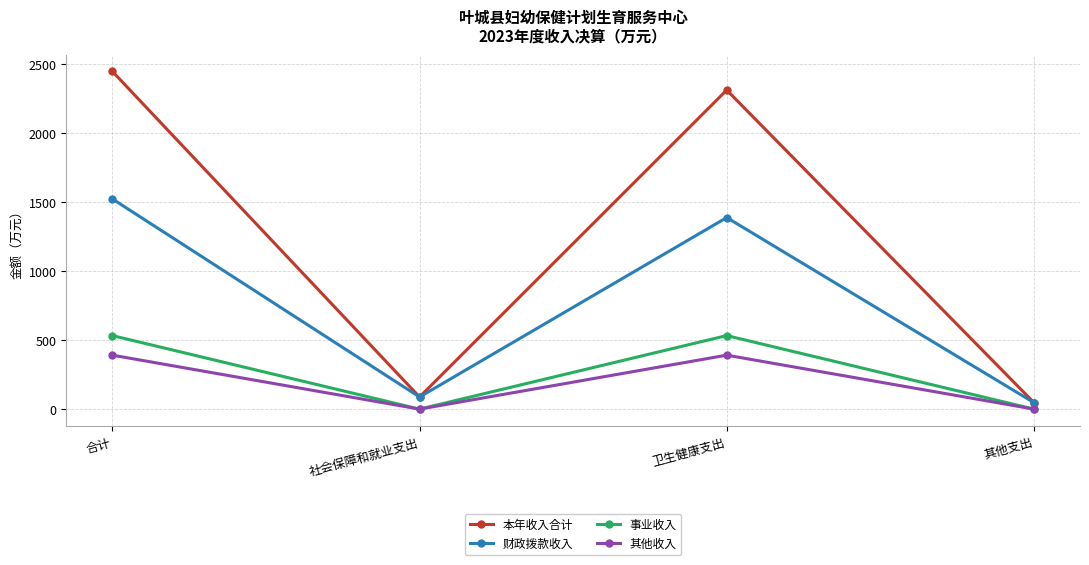

Which series has the largest total across all categories?

本年收入合计